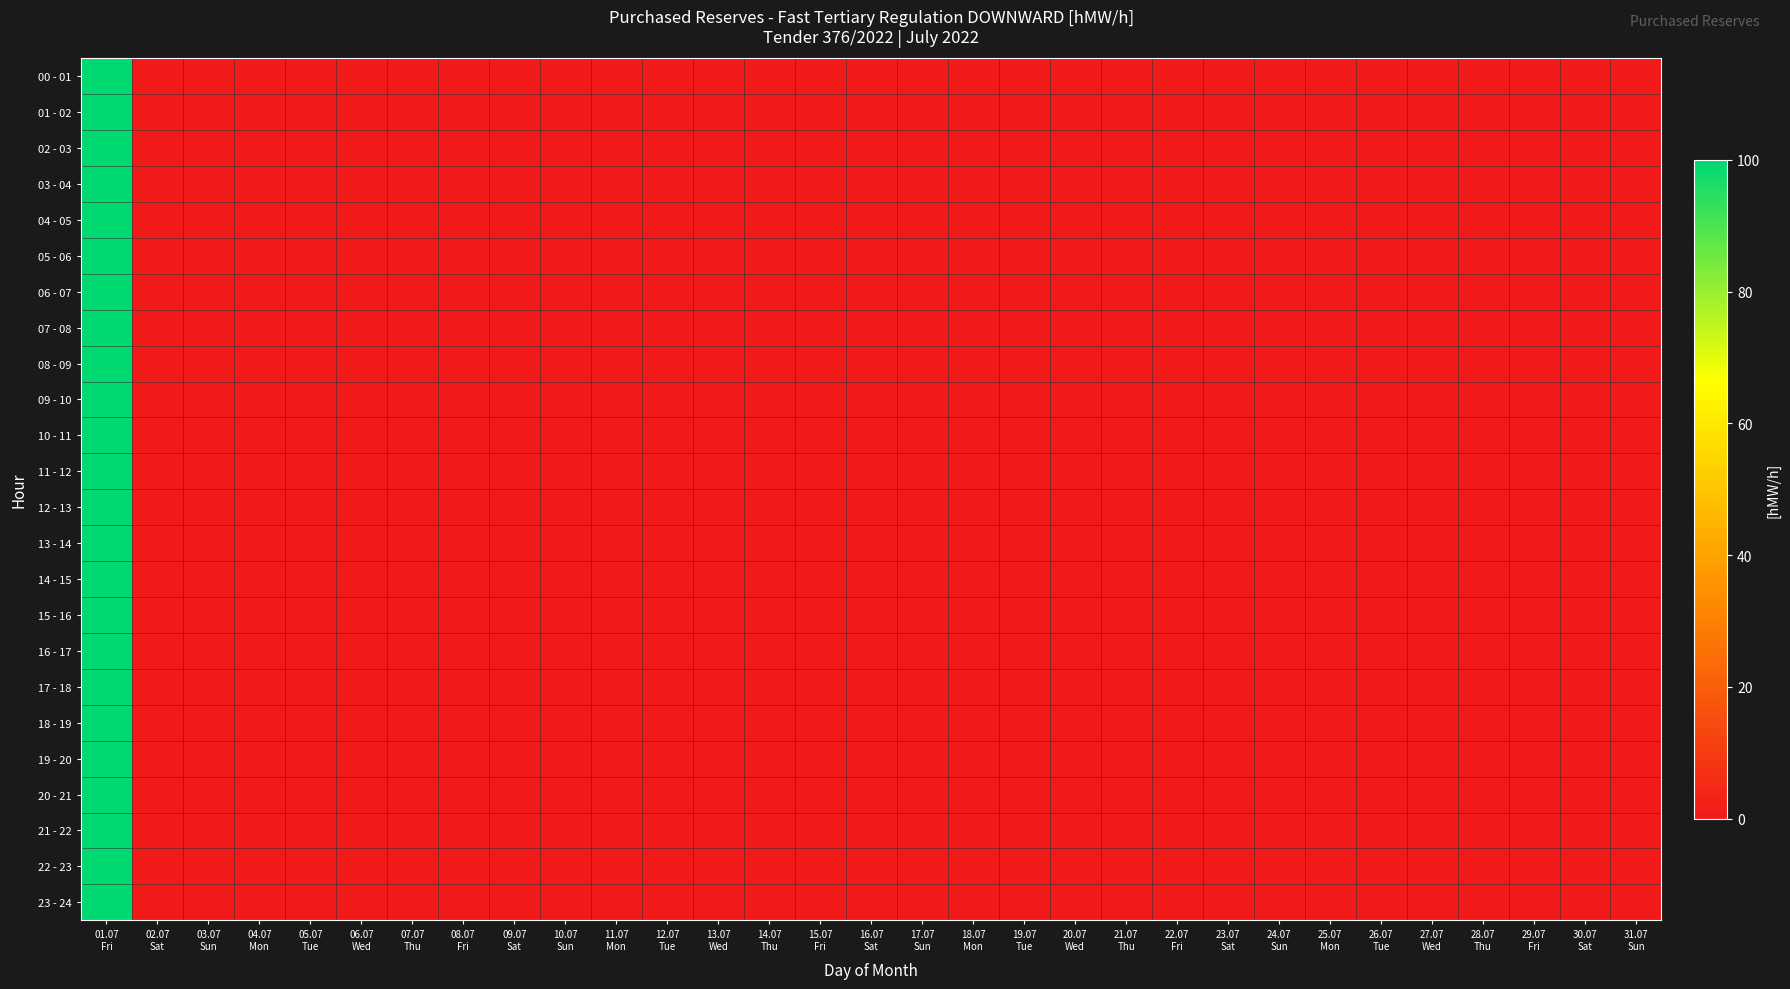

How many distinct data groups are displayed?

24